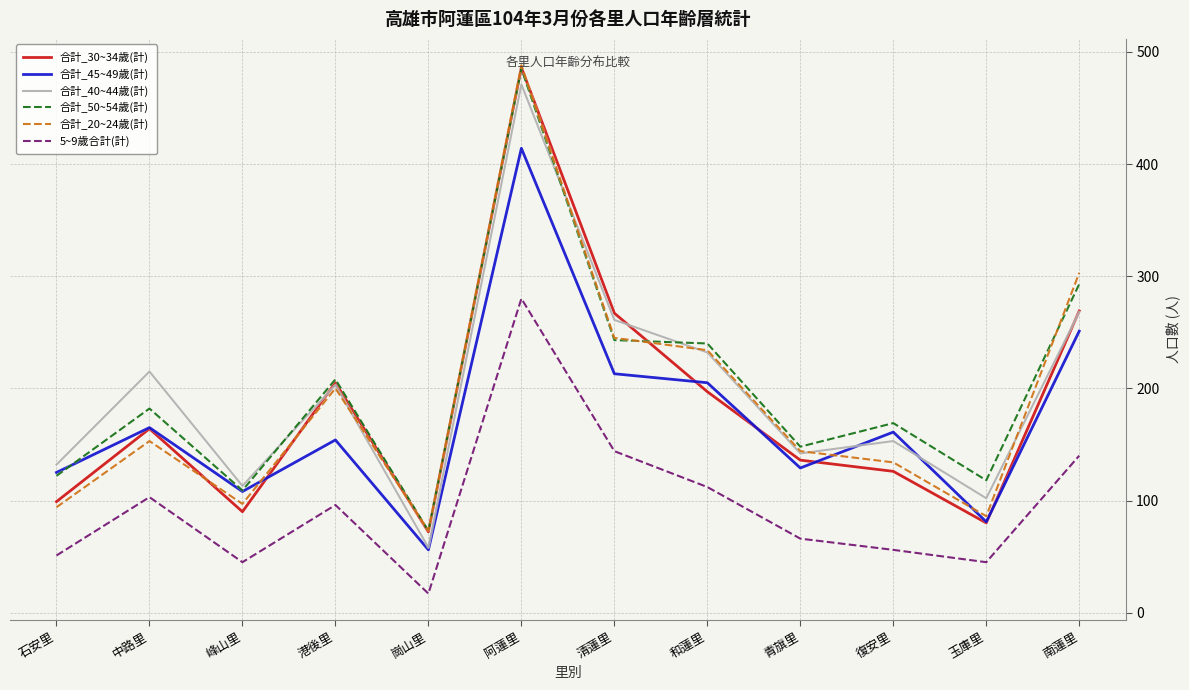

What is the total value across all series at 石安里?

623